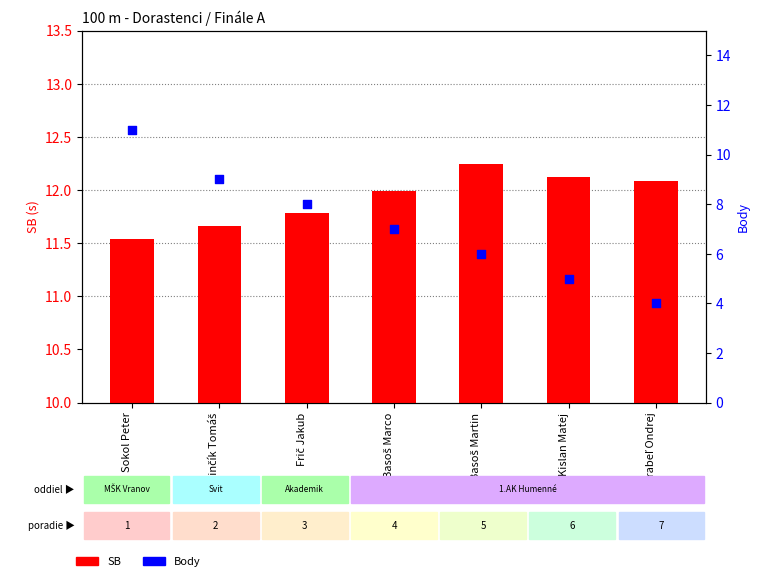

Which series has the largest total across all categories?

SB